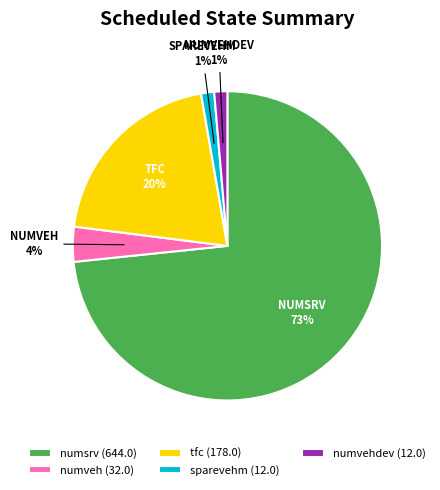

True or false: sparevehm (12.0) accounts for 10% of the total.

False